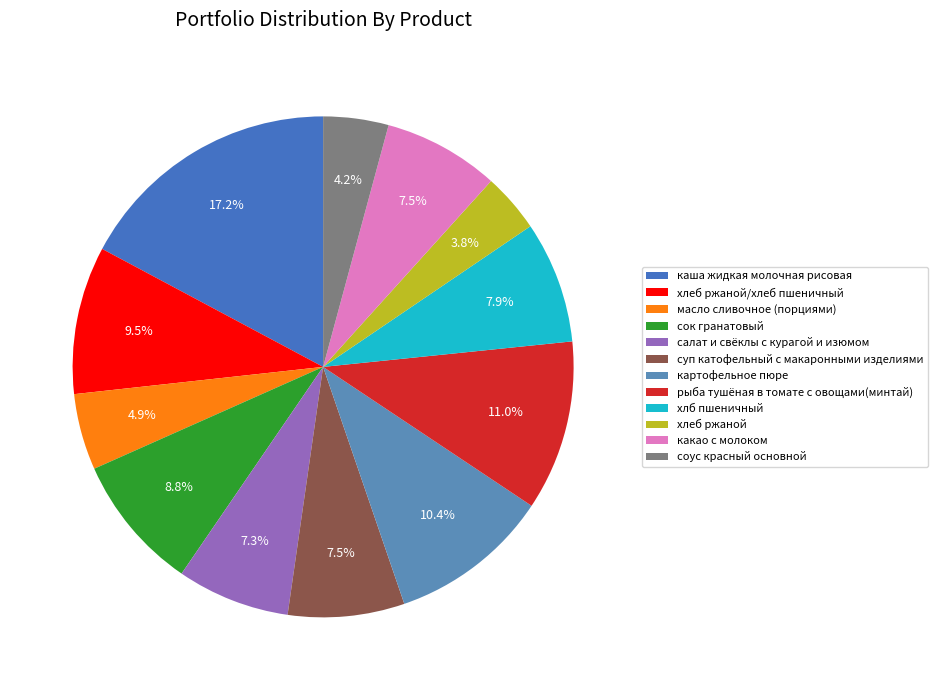

Is хлеб ржаной/хлеб пшеничный the majority of the pie?

No